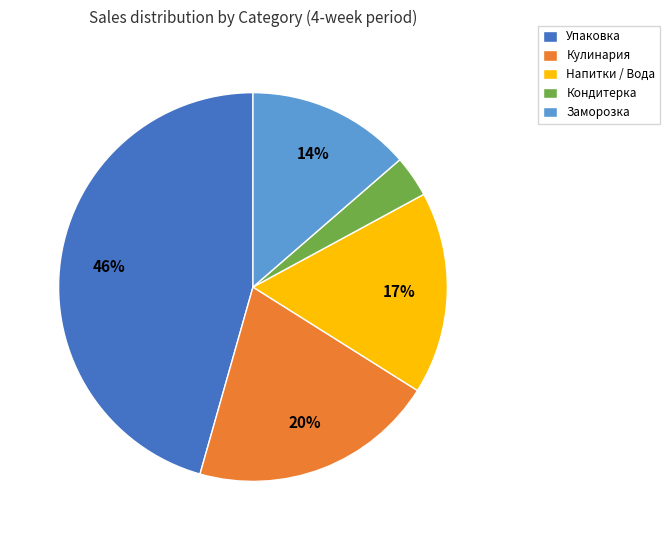

Combined, do Заморозка and Упаковка account for over 50%?

Yes